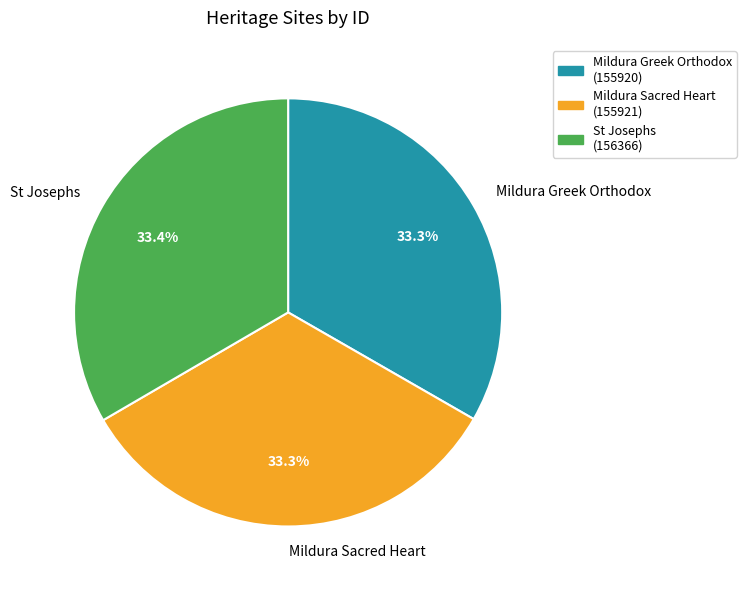

Does any single category account for the majority?

No